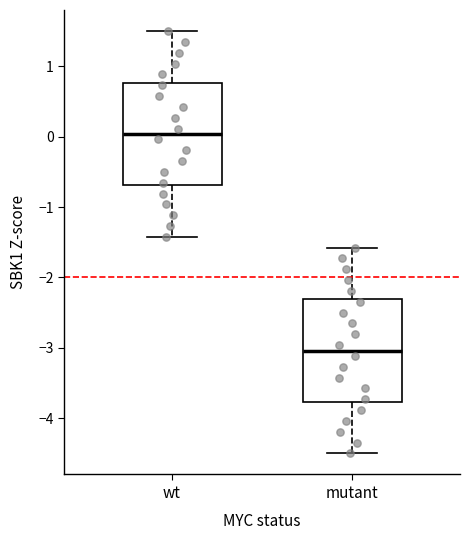

Reading left to right, read every box against the y-axis: the position of its median line, the range the box covers, and the ends of its whiskers. The values are not printed on the chart, so give them approximately, as read against the axis.

wt: median 0.0, box -0.7 to 0.8, whiskers -1.4 to 1.5
mutant: median -3.0, box -3.8 to -2.3, whiskers -4.5 to -1.6